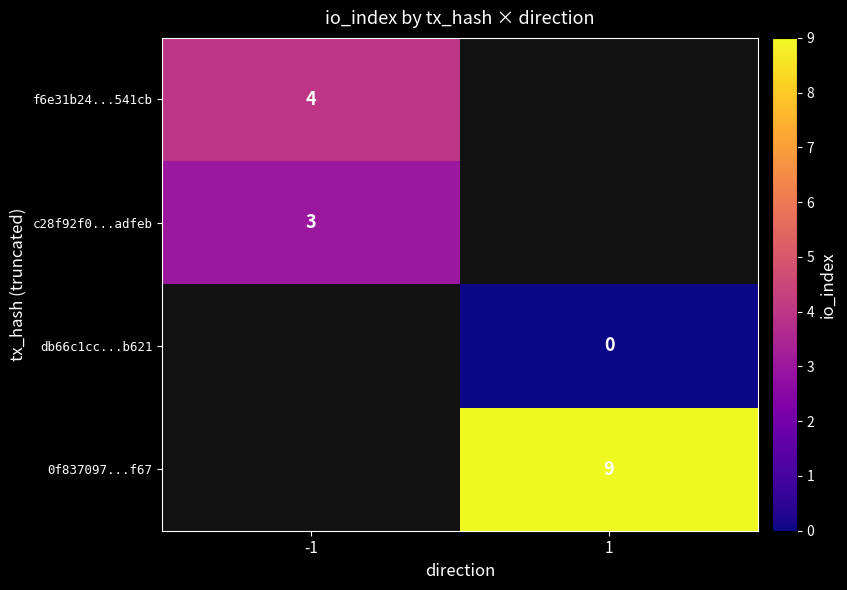

True or false: c28f92f0...adfeb has a value of 1.2 at -1.

False